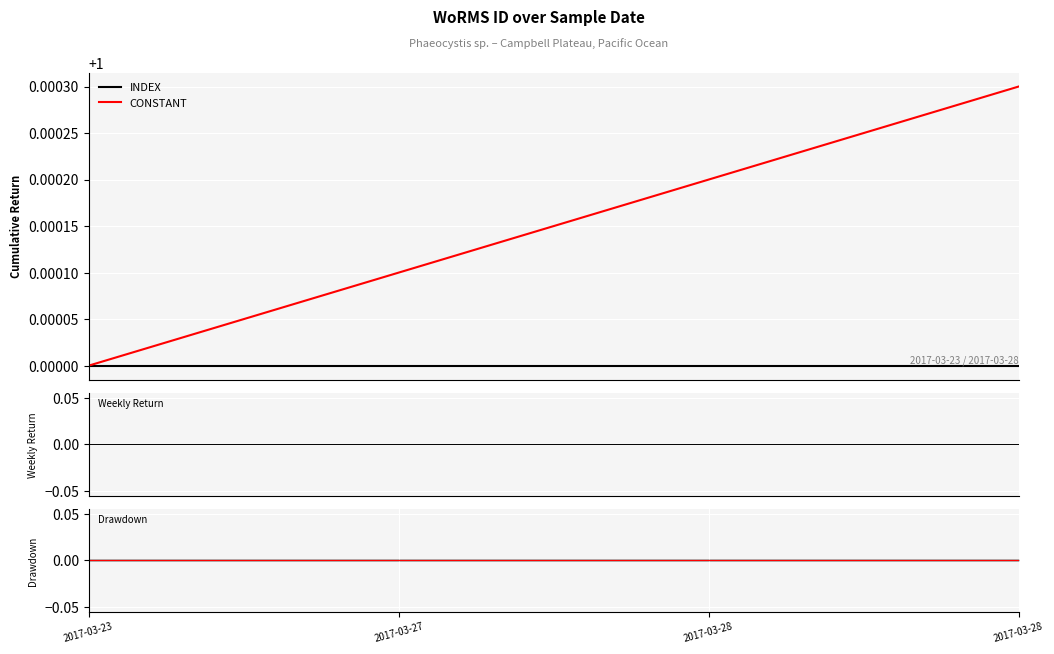

Reading left to right, transcribe all the data shown in this chart.

INDEX: 1.0	1.0	1.0	1.0
CONSTANT: 1.0	1.0	1.0	1.0
Weekly Return: 0.0	0.0	0.0	0.0
Drawdown: 0.0	0.0	0.0	0.0